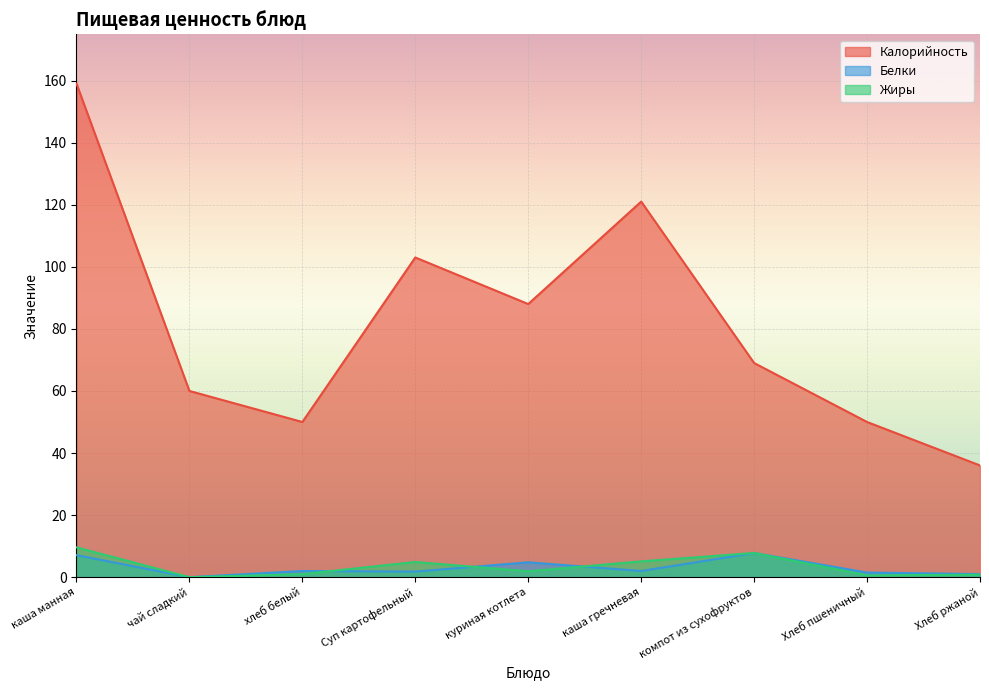

What is the difference between the maximum and minimum values in the Белки series?

7.8